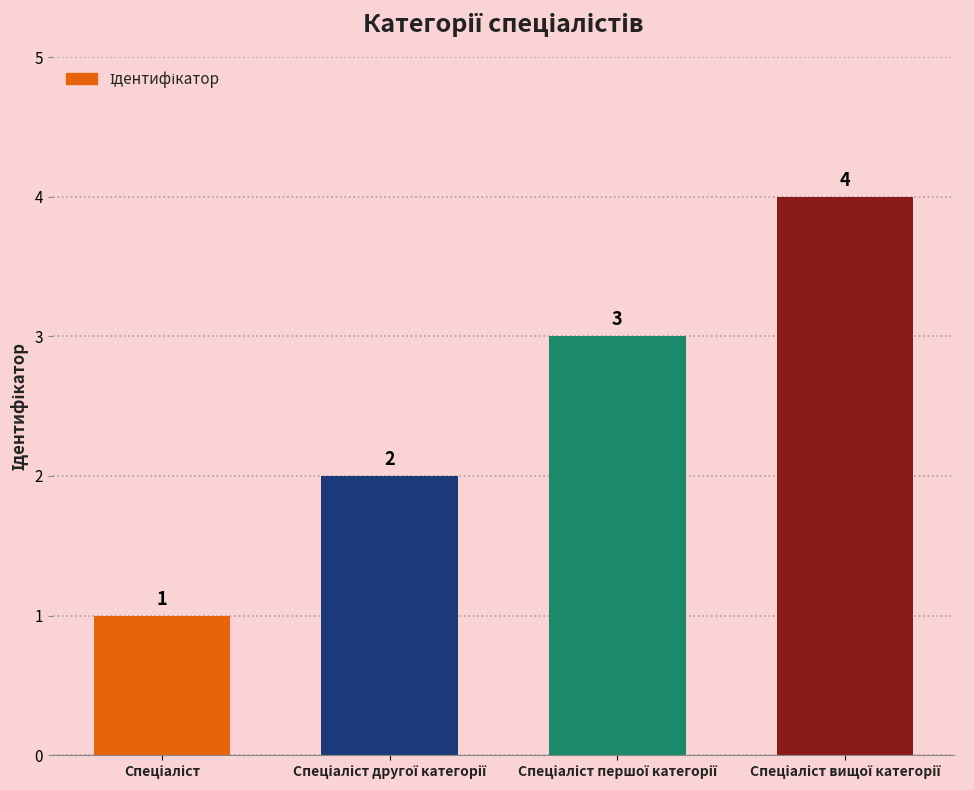

Count the number of data series in this chart.

1